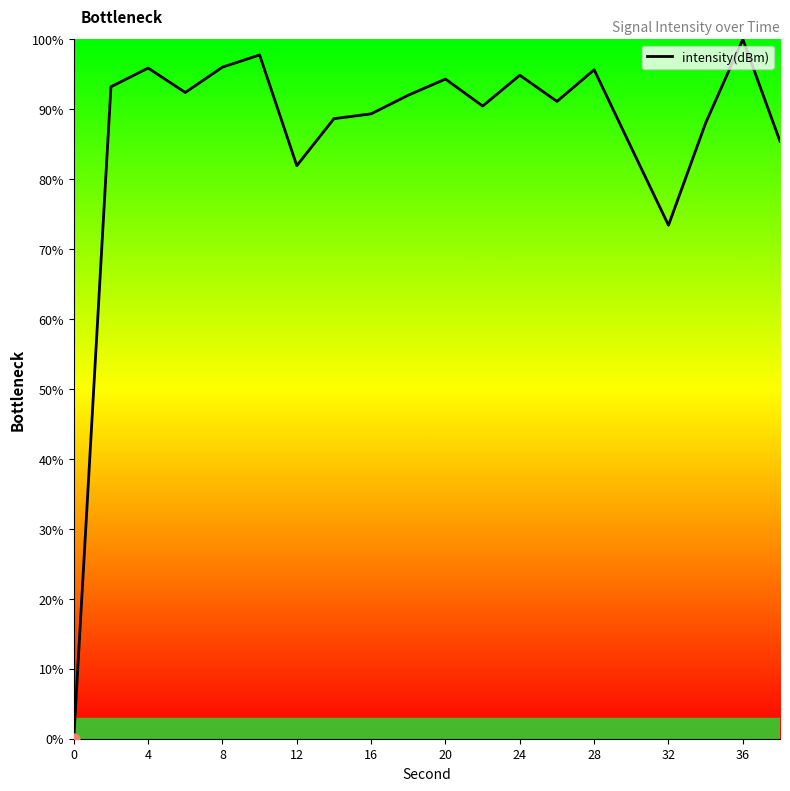

What is the difference between the maximum and minimum values?

100.0